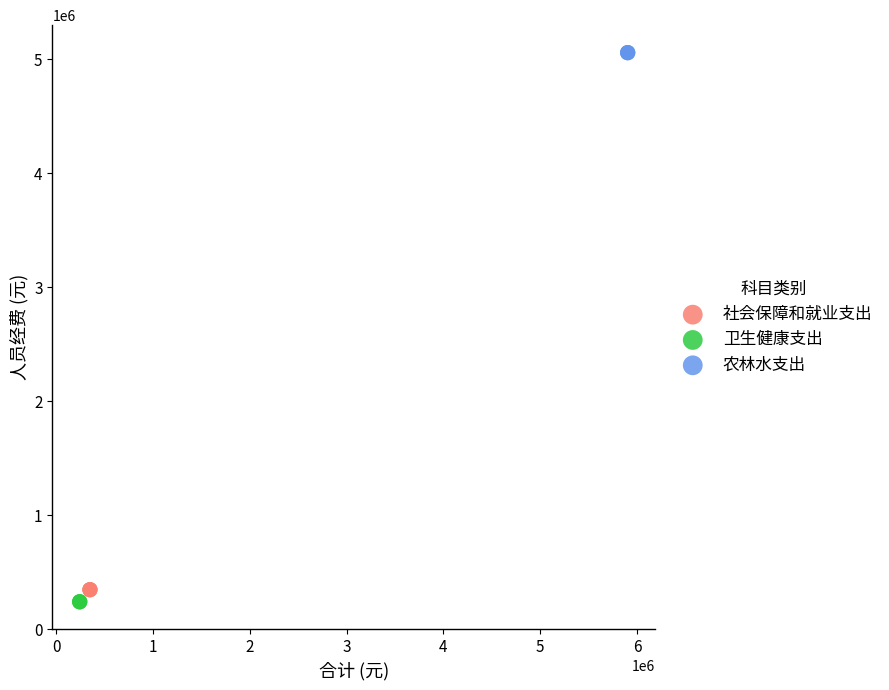

Which series contains the highest Y value?

农林水支出